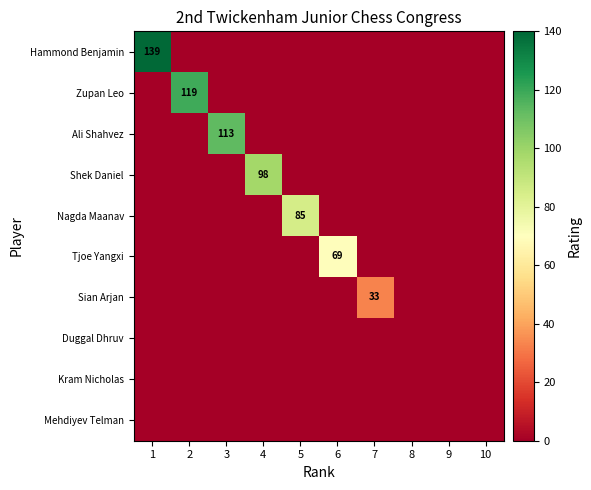

The value of Ali Shahvez at 3 is 113. True or false?

True